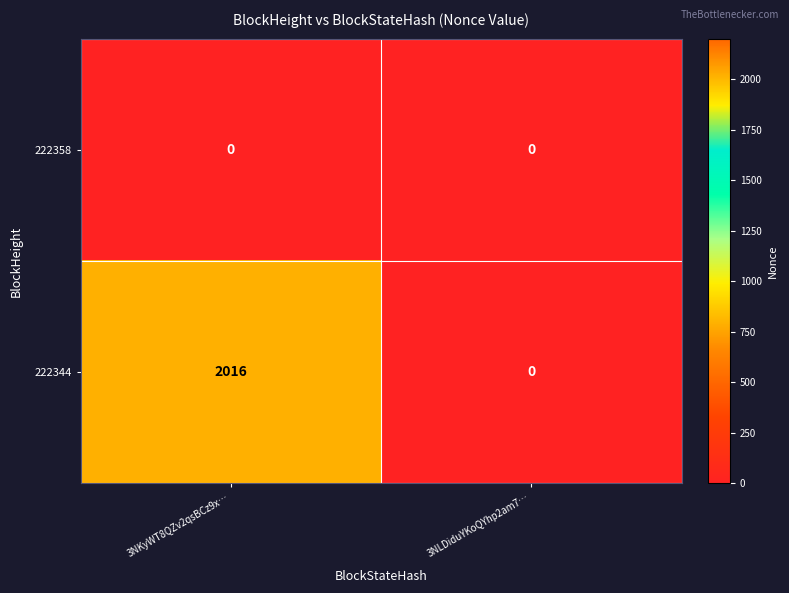

Which series has the largest total across all categories?

222344